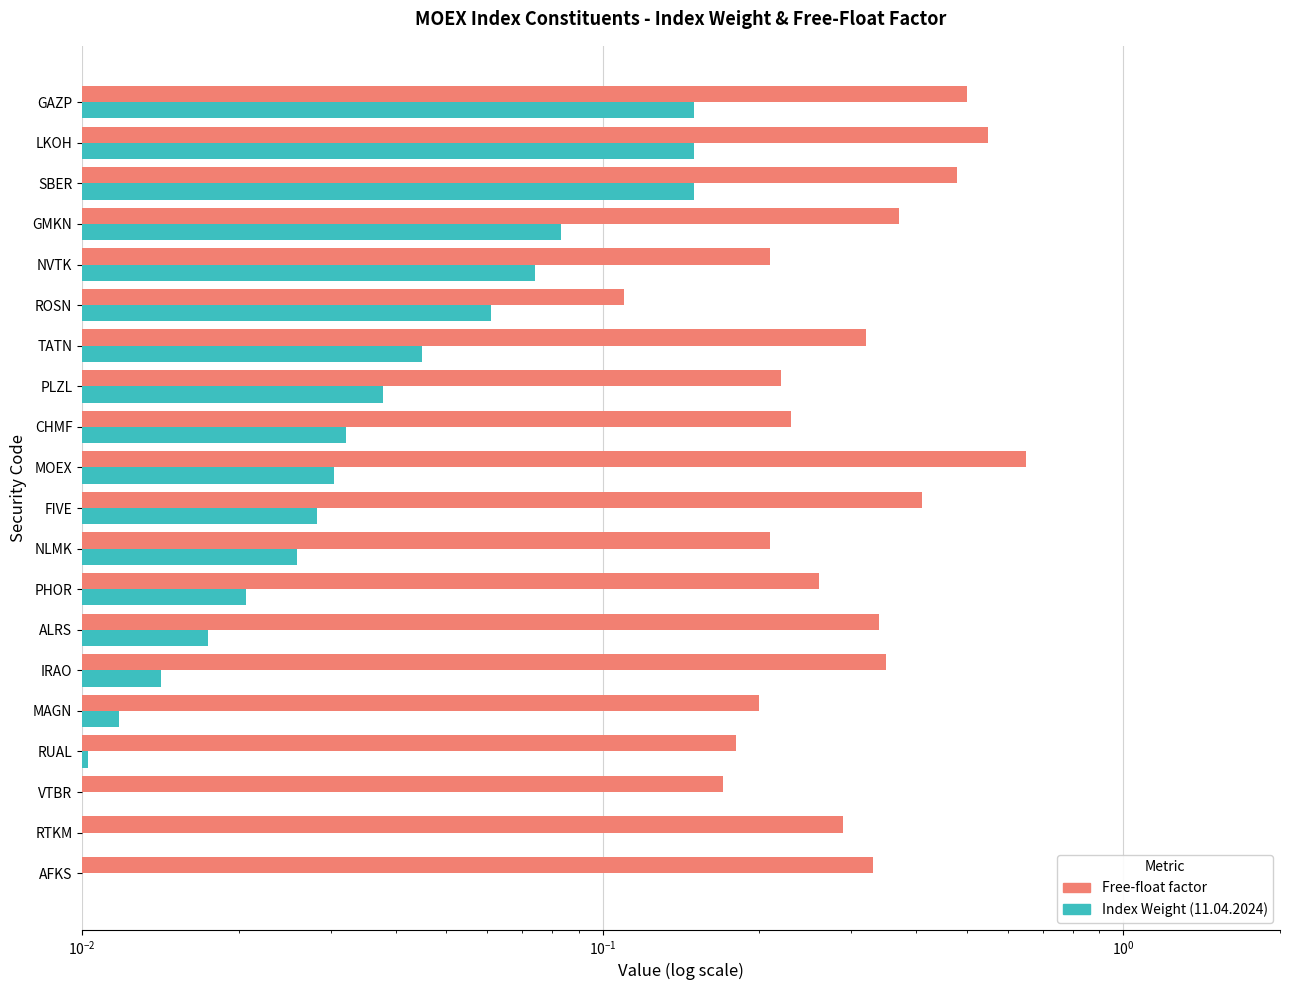

What is the maximum value for Free-float factor?

0.7